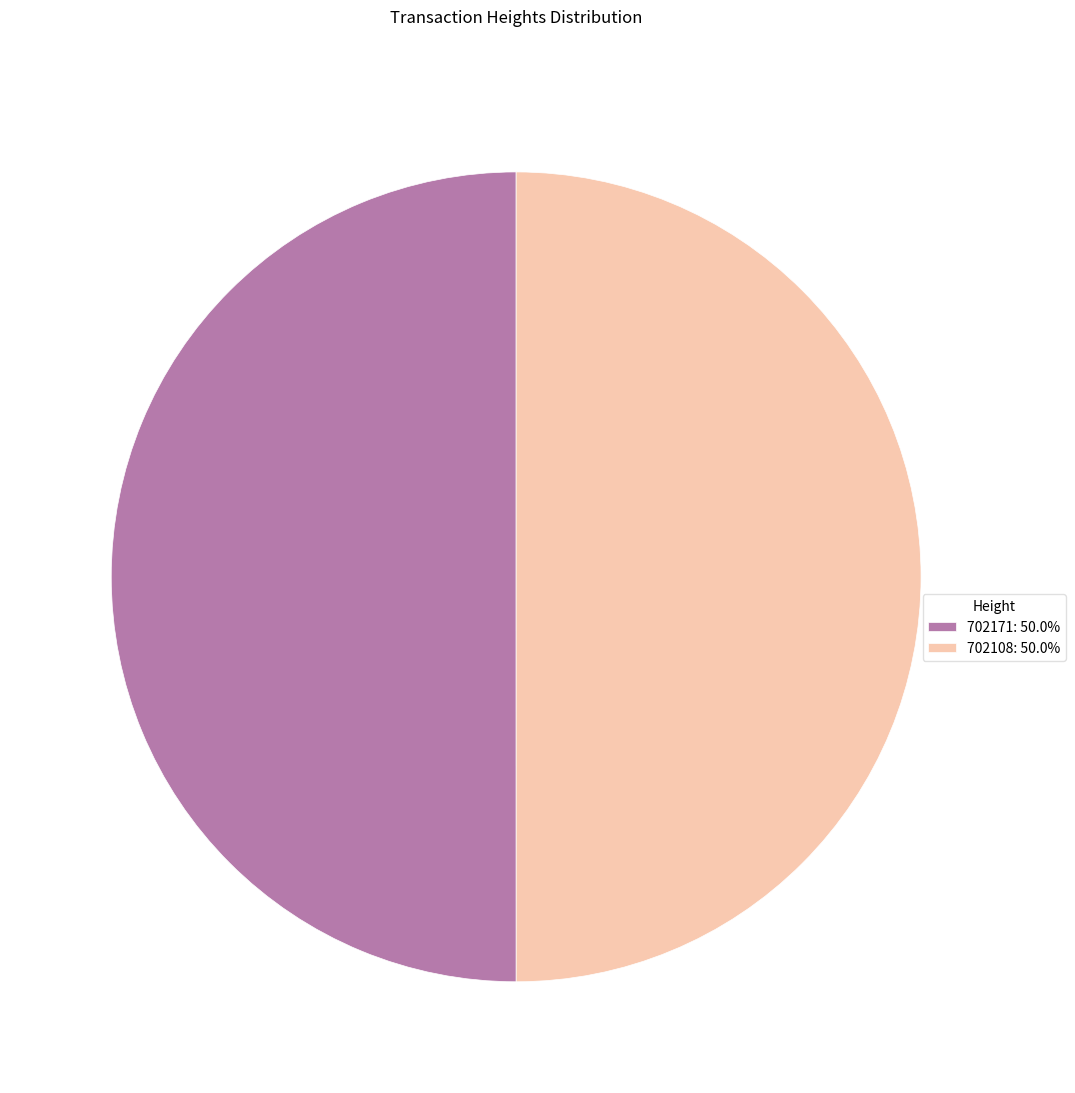

How many segments does this pie chart have?

2